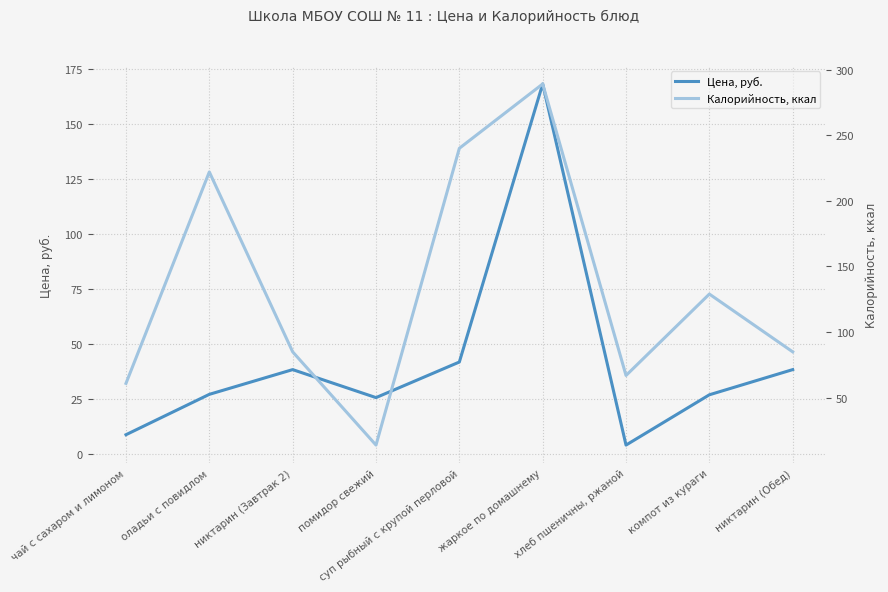

Reading right to left, transcribe all the data shown in this chart.

Цена, руб.: 38.2	26.8	4.0	168.0	41.7	25.5	38.2	27.0	8.7
Калорийность, ккал: 85.0	129.0	67.0	289.0	240.0	14.0	85.0	222.0	61.0